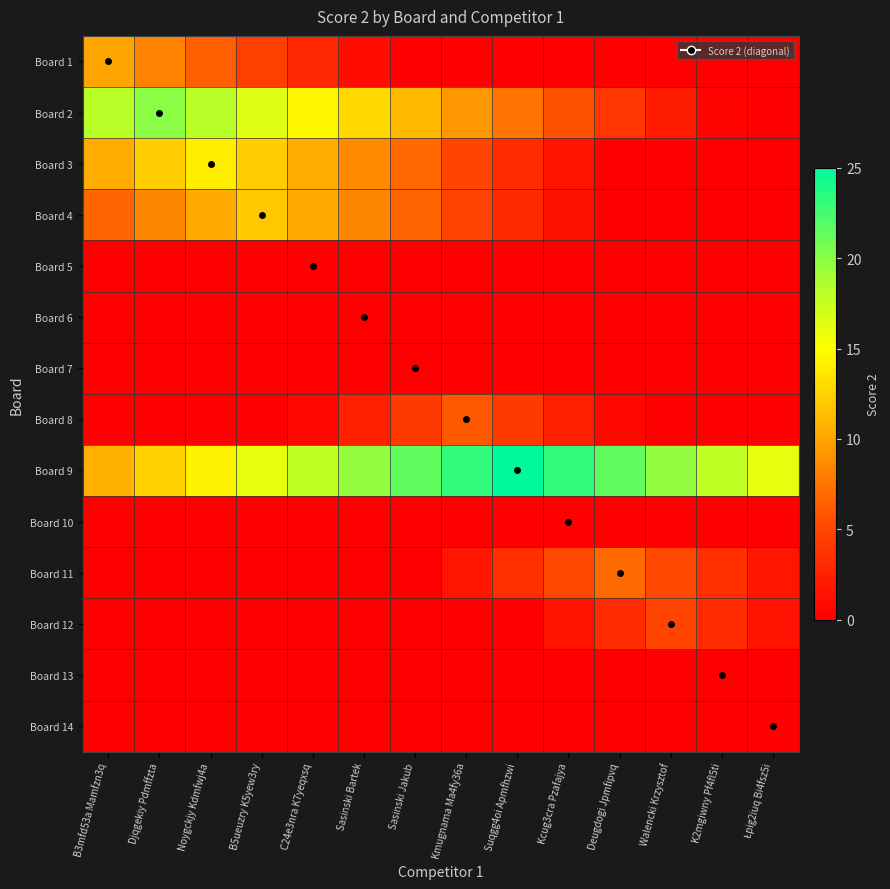

Reading right to left, list all the values displayed in this chart.

Board 1: Łpig2iuq Bi4fsz5i=0.0	K2mgiwny Pf4fl5ti=0.0	Walencki Krzysztof=0.0	Deugdogi Jpmfipvq=0.0	Kcug3cra Pzafajya=0.0	Suqgg4oi Apmfhzwi=0.0	Kmugnama Ma4fy36a=0.0	Sasinski Jakub=0.0	Sasinski Bartek=1.1	C24e3nra K7yeqxsq=2.9	B5ueuzry K5yew3ry=4.6	Noygckjy Kdmfwj4a=6.4	Djqgekiy Pdmffzta=8.2	B3mfd53a Mamfzn3q=10.0
Board 2: Łpig2iuq Bi4fsz5i=0.0	K2mgiwny Pf4fl5ti=0.4	Walencki Krzysztof=2.1	Deugdogi Jpmfipvq=3.9	Kcug3cra Pzafajya=5.7	Suqgg4oi Apmfhzwi=7.5	Kmugnama Ma4fy36a=9.3	Sasinski Jakub=11.1	Sasinski Bartek=12.9	C24e3nra K7yeqxsq=14.6	B5ueuzry K5yew3ry=16.4	Noygckjy Kdmfwj4a=18.2	Djqgekiy Pdmffzta=20.0	B3mfd53a Mamfzn3q=18.2
Board 3: Łpig2iuq Bi4fsz5i=0.0	K2mgiwny Pf4fl5ti=0.0	Walencki Krzysztof=0.0	Deugdogi Jpmfipvq=0.0	Kcug3cra Pzafajya=1.5	Suqgg4oi Apmfhzwi=3.3	Kmugnama Ma4fy36a=5.1	Sasinski Jakub=6.9	Sasinski Bartek=8.6	C24e3nra K7yeqxsq=10.4	B5ueuzry K5yew3ry=12.2	Noygckjy Kdmfwj4a=14.0	Djqgekiy Pdmffzta=12.2	B3mfd53a Mamfzn3q=10.4
Board 4: Łpig2iuq Bi4fsz5i=0.0	K2mgiwny Pf4fl5ti=0.0	Walencki Krzysztof=0.0	Deugdogi Jpmfipvq=0.0	Kcug3cra Pzafajya=1.3	Suqgg4oi Apmfhzwi=3.1	Kmugnama Ma4fy36a=4.9	Sasinski Jakub=6.6	Sasinski Bartek=8.4	C24e3nra K7yeqxsq=10.2	B5ueuzry K5yew3ry=12.0	Noygckjy Kdmfwj4a=10.2	Djqgekiy Pdmffzta=8.4	B3mfd53a Mamfzn3q=6.6
Board 5: Łpig2iuq Bi4fsz5i=0.0	K2mgiwny Pf4fl5ti=0.0	Walencki Krzysztof=0.0	Deugdogi Jpmfipvq=0.0	Kcug3cra Pzafajya=0.0	Suqgg4oi Apmfhzwi=0.0	Kmugnama Ma4fy36a=0.0	Sasinski Jakub=0.0	Sasinski Bartek=0.0	C24e3nra K7yeqxsq=0.0	B5ueuzry K5yew3ry=0.0	Noygckjy Kdmfwj4a=0.0	Djqgekiy Pdmffzta=0.0	B3mfd53a Mamfzn3q=0.0
Board 6: Łpig2iuq Bi4fsz5i=0.0	K2mgiwny Pf4fl5ti=0.0	Walencki Krzysztof=0.0	Deugdogi Jpmfipvq=0.0	Kcug3cra Pzafajya=0.0	Suqgg4oi Apmfhzwi=0.0	Kmugnama Ma4fy36a=0.0	Sasinski Jakub=0.0	Sasinski Bartek=0.0	C24e3nra K7yeqxsq=0.0	B5ueuzry K5yew3ry=0.0	Noygckjy Kdmfwj4a=0.0	Djqgekiy Pdmffzta=0.0	B3mfd53a Mamfzn3q=0.0
Board 7: Łpig2iuq Bi4fsz5i=0.0	K2mgiwny Pf4fl5ti=0.0	Walencki Krzysztof=0.0	Deugdogi Jpmfipvq=0.0	Kcug3cra Pzafajya=0.0	Suqgg4oi Apmfhzwi=0.0	Kmugnama Ma4fy36a=0.0	Sasinski Jakub=0.0	Sasinski Bartek=0.0	C24e3nra K7yeqxsq=0.0	B5ueuzry K5yew3ry=0.0	Noygckjy Kdmfwj4a=0.0	Djqgekiy Pdmffzta=0.0	B3mfd53a Mamfzn3q=0.0
Board 8: Łpig2iuq Bi4fsz5i=0.0	K2mgiwny Pf4fl5ti=0.0	Walencki Krzysztof=0.0	Deugdogi Jpmfipvq=0.6	Kcug3cra Pzafajya=2.4	Suqgg4oi Apmfhzwi=4.2	Kmugnama Ma4fy36a=6.0	Sasinski Jakub=4.2	Sasinski Bartek=2.4	C24e3nra K7yeqxsq=0.6	B5ueuzry K5yew3ry=0.0	Noygckjy Kdmfwj4a=0.0	Djqgekiy Pdmffzta=0.0	B3mfd53a Mamfzn3q=0.0
Board 9: Łpig2iuq Bi4fsz5i=16.1	K2mgiwny Pf4fl5ti=17.9	Walencki Krzysztof=19.6	Deugdogi Jpmfipvq=21.4	Kcug3cra Pzafajya=23.2	Suqgg4oi Apmfhzwi=25.0	Kmugnama Ma4fy36a=23.2	Sasinski Jakub=21.4	Sasinski Bartek=19.6	C24e3nra K7yeqxsq=17.9	B5ueuzry K5yew3ry=16.1	Noygckjy Kdmfwj4a=14.3	Djqgekiy Pdmffzta=12.5	B3mfd53a Mamfzn3q=10.7
Board 10: Łpig2iuq Bi4fsz5i=0.0	K2mgiwny Pf4fl5ti=0.0	Walencki Krzysztof=0.0	Deugdogi Jpmfipvq=0.0	Kcug3cra Pzafajya=0.0	Suqgg4oi Apmfhzwi=0.0	Kmugnama Ma4fy36a=0.0	Sasinski Jakub=0.0	Sasinski Bartek=0.0	C24e3nra K7yeqxsq=0.0	B5ueuzry K5yew3ry=0.0	Noygckjy Kdmfwj4a=0.0	Djqgekiy Pdmffzta=0.0	B3mfd53a Mamfzn3q=0.0
Board 11: Łpig2iuq Bi4fsz5i=1.6	K2mgiwny Pf4fl5ti=3.4	Walencki Krzysztof=5.2	Deugdogi Jpmfipvq=7.0	Kcug3cra Pzafajya=5.2	Suqgg4oi Apmfhzwi=3.4	Kmugnama Ma4fy36a=1.6	Sasinski Jakub=0.0	Sasinski Bartek=0.0	C24e3nra K7yeqxsq=0.0	B5ueuzry K5yew3ry=0.0	Noygckjy Kdmfwj4a=0.0	Djqgekiy Pdmffzta=0.0	B3mfd53a Mamfzn3q=0.0
Board 12: Łpig2iuq Bi4fsz5i=1.4	K2mgiwny Pf4fl5ti=3.2	Walencki Krzysztof=5.0	Deugdogi Jpmfipvq=3.2	Kcug3cra Pzafajya=1.4	Suqgg4oi Apmfhzwi=0.0	Kmugnama Ma4fy36a=0.0	Sasinski Jakub=0.0	Sasinski Bartek=0.0	C24e3nra K7yeqxsq=0.0	B5ueuzry K5yew3ry=0.0	Noygckjy Kdmfwj4a=0.0	Djqgekiy Pdmffzta=0.0	B3mfd53a Mamfzn3q=0.0
Board 13: Łpig2iuq Bi4fsz5i=0.0	K2mgiwny Pf4fl5ti=0.0	Walencki Krzysztof=0.0	Deugdogi Jpmfipvq=0.0	Kcug3cra Pzafajya=0.0	Suqgg4oi Apmfhzwi=0.0	Kmugnama Ma4fy36a=0.0	Sasinski Jakub=0.0	Sasinski Bartek=0.0	C24e3nra K7yeqxsq=0.0	B5ueuzry K5yew3ry=0.0	Noygckjy Kdmfwj4a=0.0	Djqgekiy Pdmffzta=0.0	B3mfd53a Mamfzn3q=0.0
Board 14: Łpig2iuq Bi4fsz5i=0.0	K2mgiwny Pf4fl5ti=0.0	Walencki Krzysztof=0.0	Deugdogi Jpmfipvq=0.0	Kcug3cra Pzafajya=0.0	Suqgg4oi Apmfhzwi=0.0	Kmugnama Ma4fy36a=0.0	Sasinski Jakub=0.0	Sasinski Bartek=0.0	C24e3nra K7yeqxsq=0.0	B5ueuzry K5yew3ry=0.0	Noygckjy Kdmfwj4a=0.0	Djqgekiy Pdmffzta=0.0	B3mfd53a Mamfzn3q=0.0